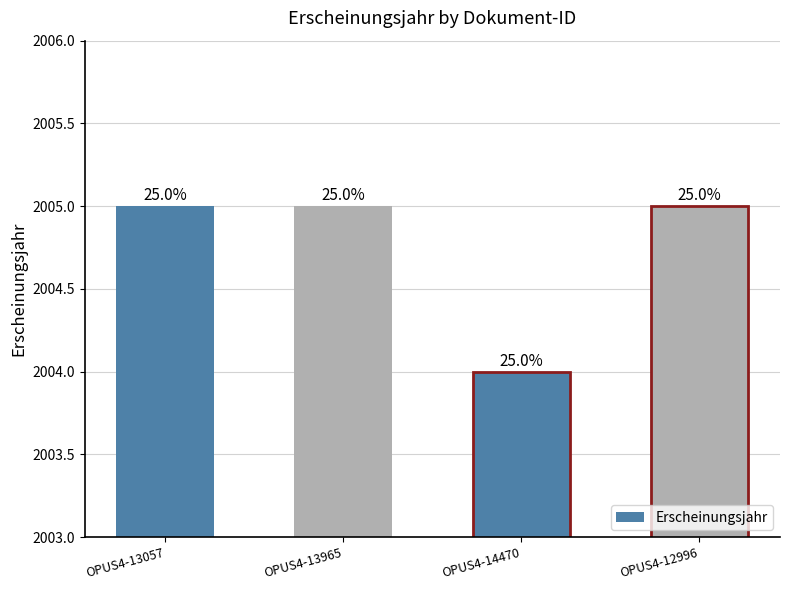

How many bars are there in total?

4